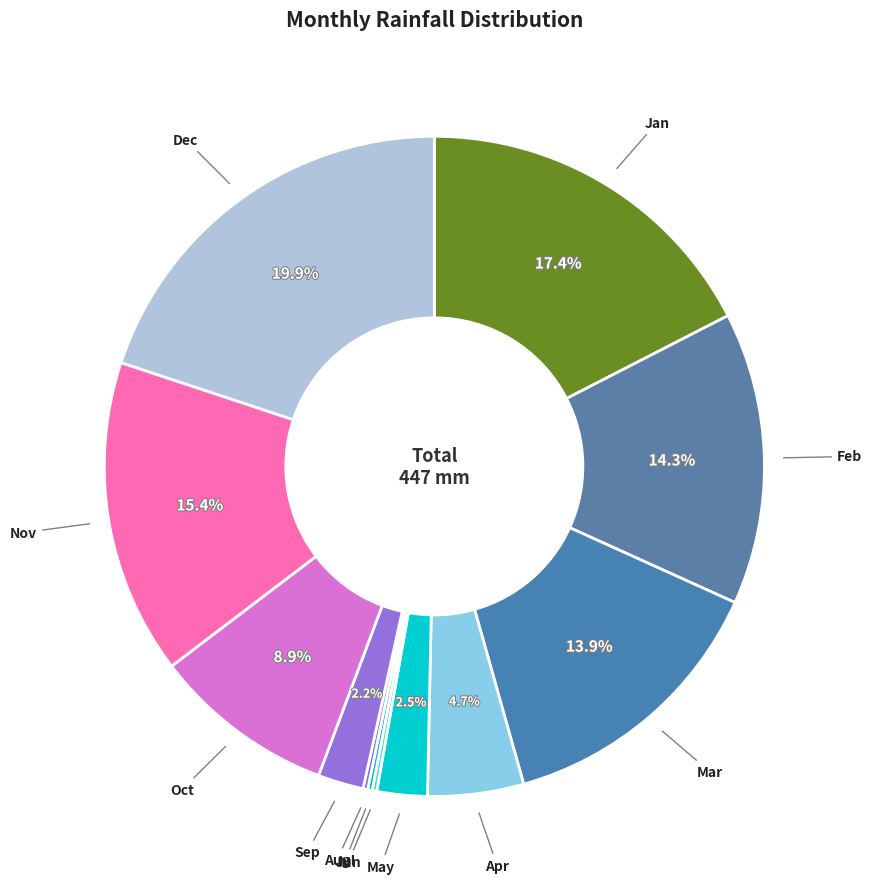

Which slice is the largest?

Dec